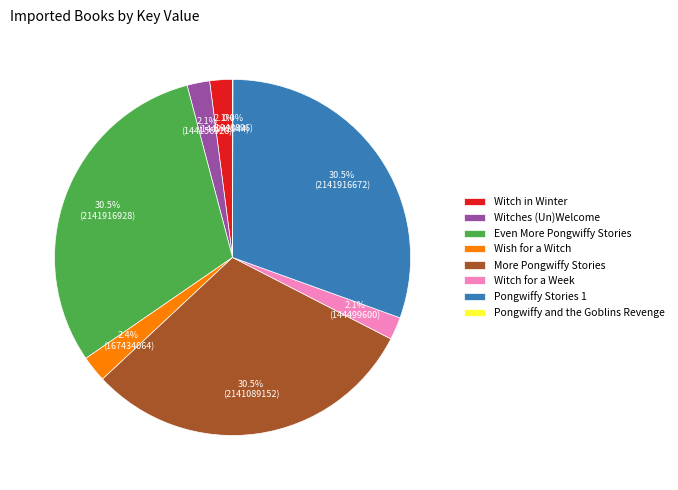

What is the ratio of the value at Witches (Un)Welcome to the value at Wish for a Witch?

0.9